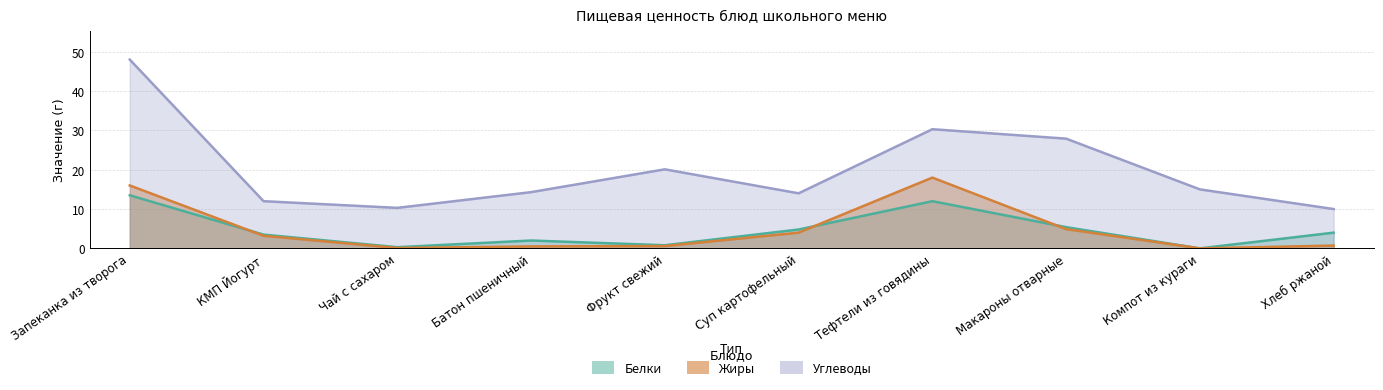

Which series has the largest total across all categories?

Углеводы